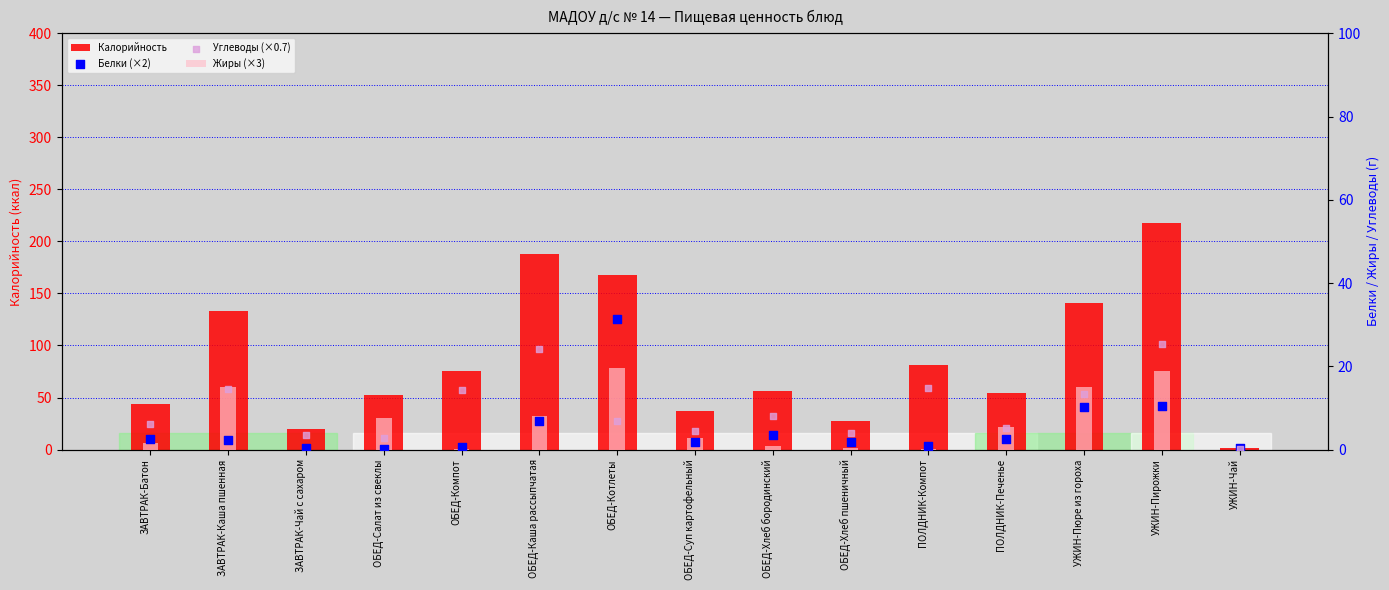

Which series has the largest Y range (max minus min)?

Калорийность